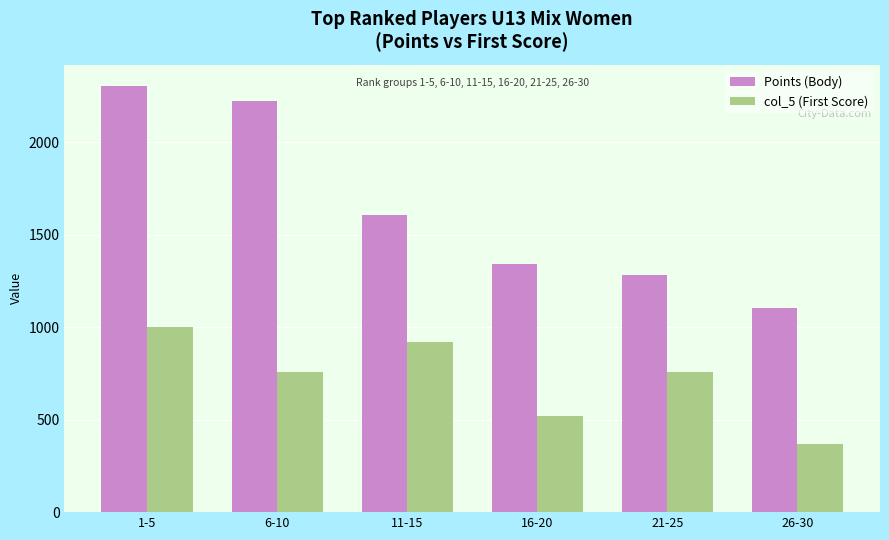

What is the difference between the highest and lowest values at 1-5?

1304